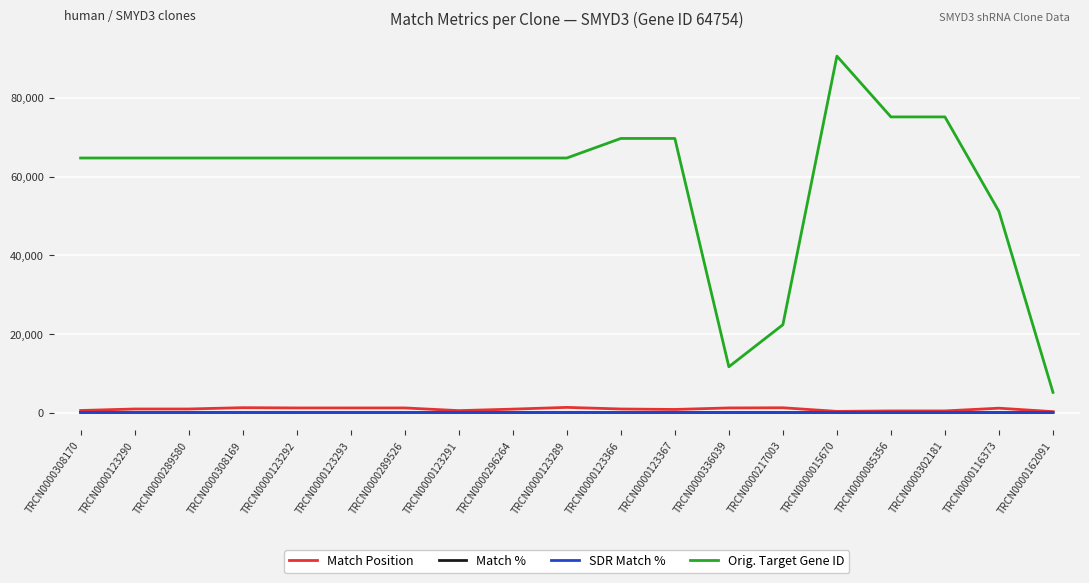

The value of SDR Match % at TRCN0000123367 is 89. True or false?

True